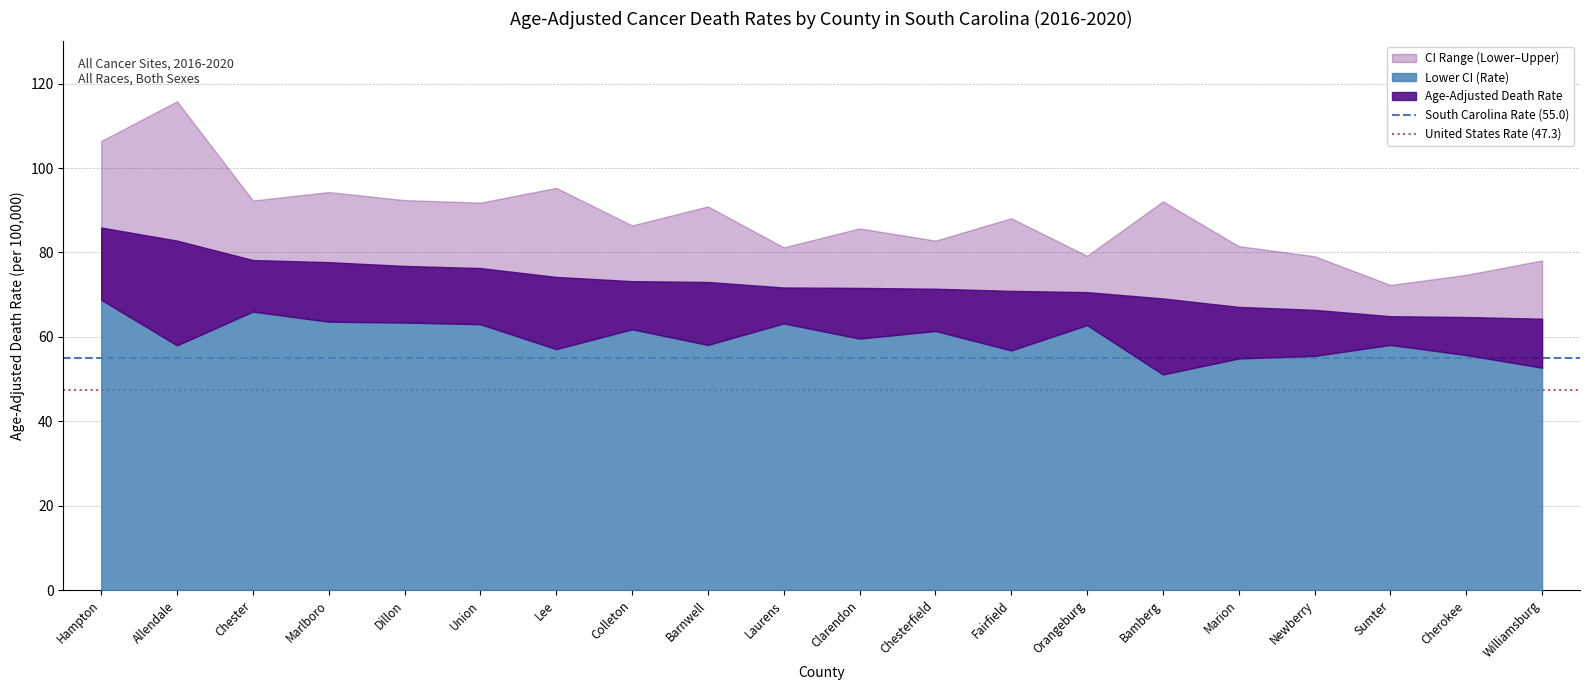

What is the sum of the United States Rate (47.3) values at Allendale and Hampton?

94.6